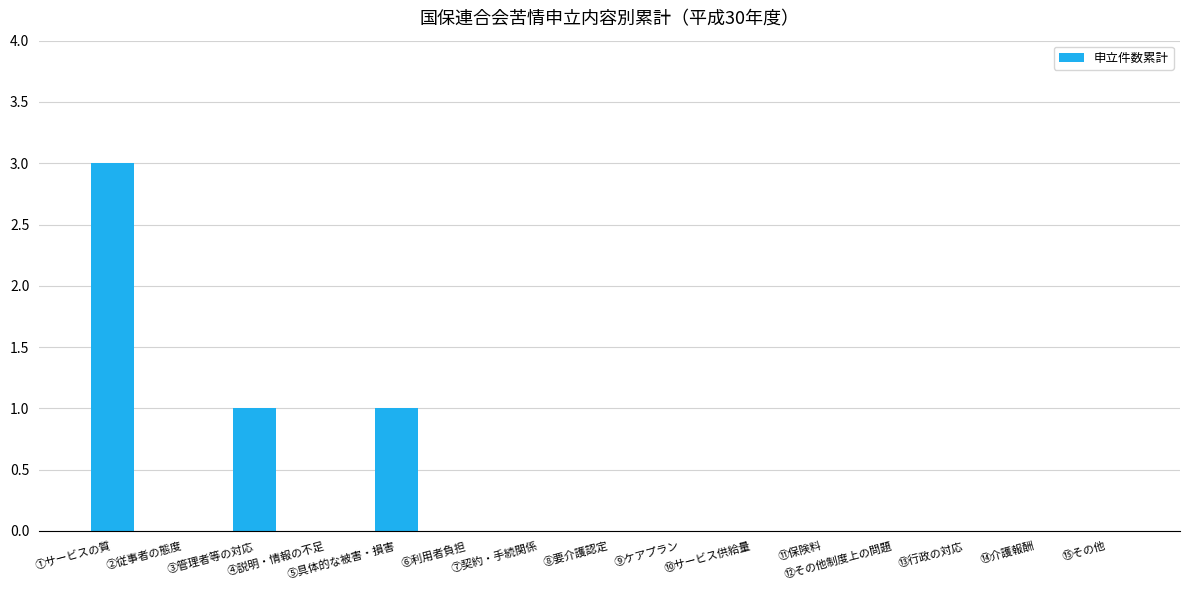

What is the sum of all values?

5